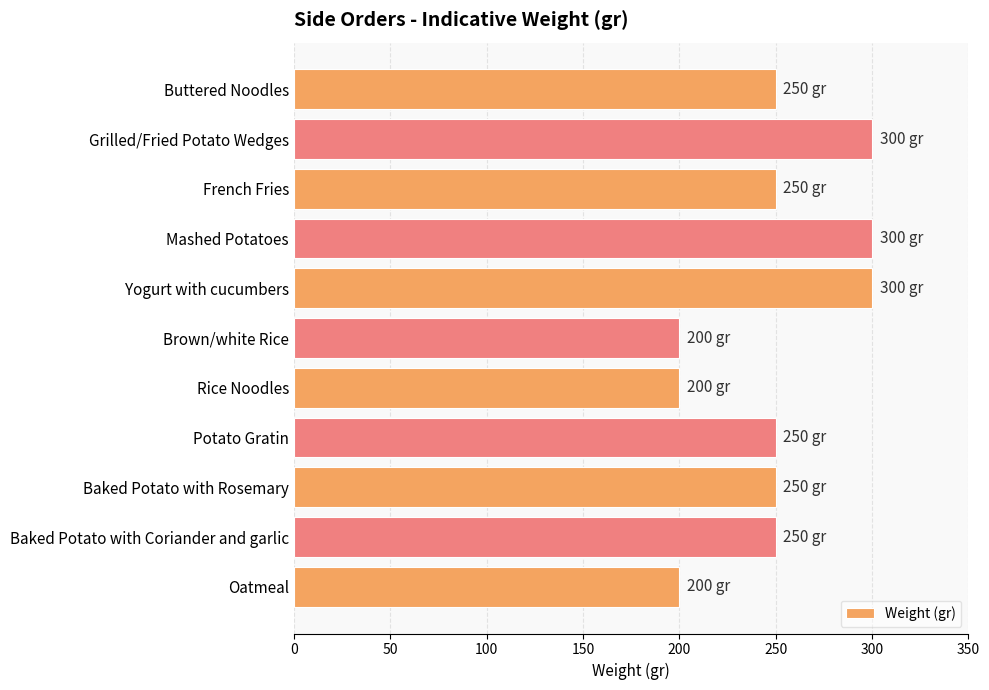

How many values are below 250?

3